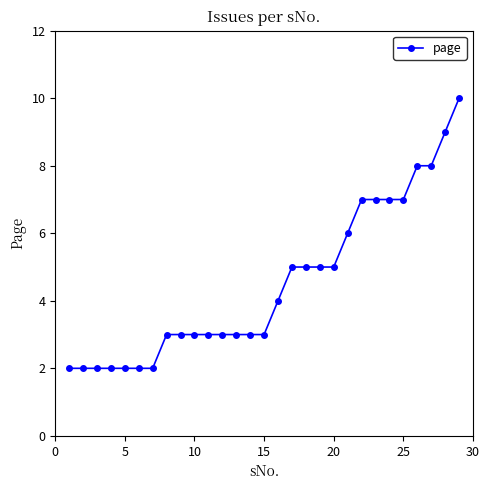

What is the sum of all values?

131